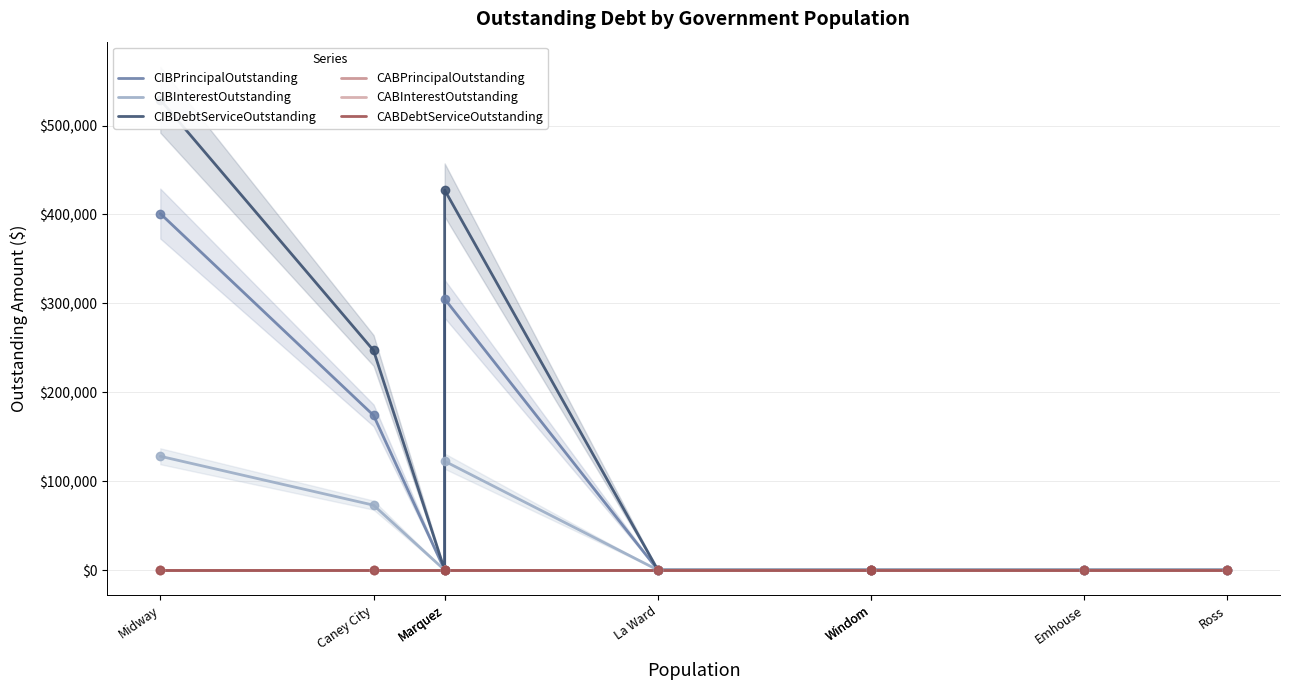

At which category is the sum across all series the highest?

Midway